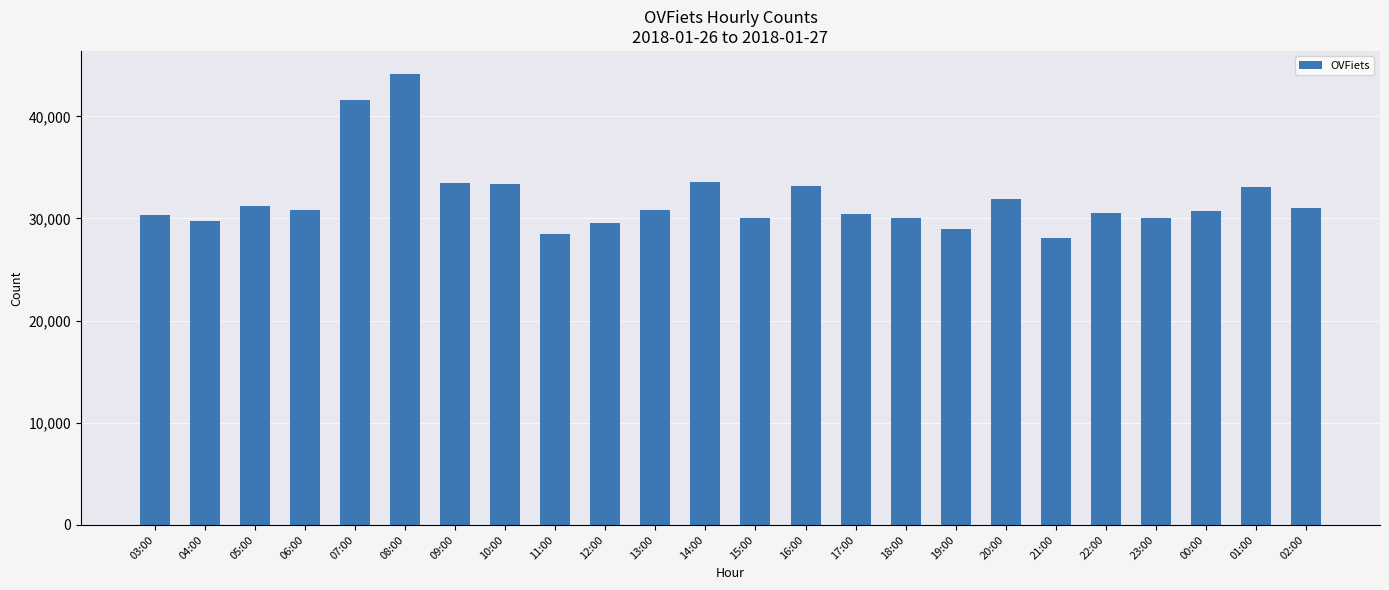

What is the sum of all values?

765381